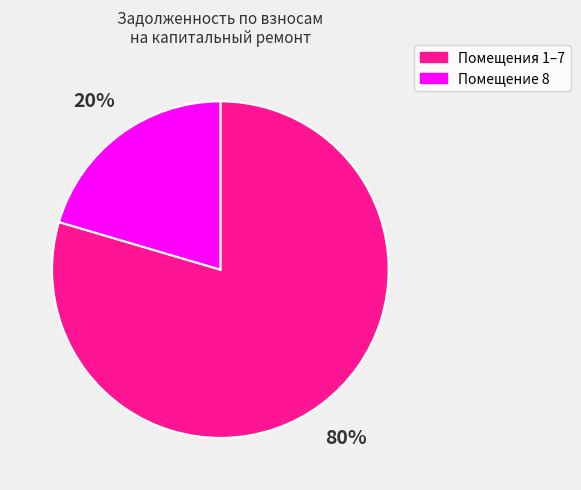

To the nearest percent, what is the average slice percentage?

50%